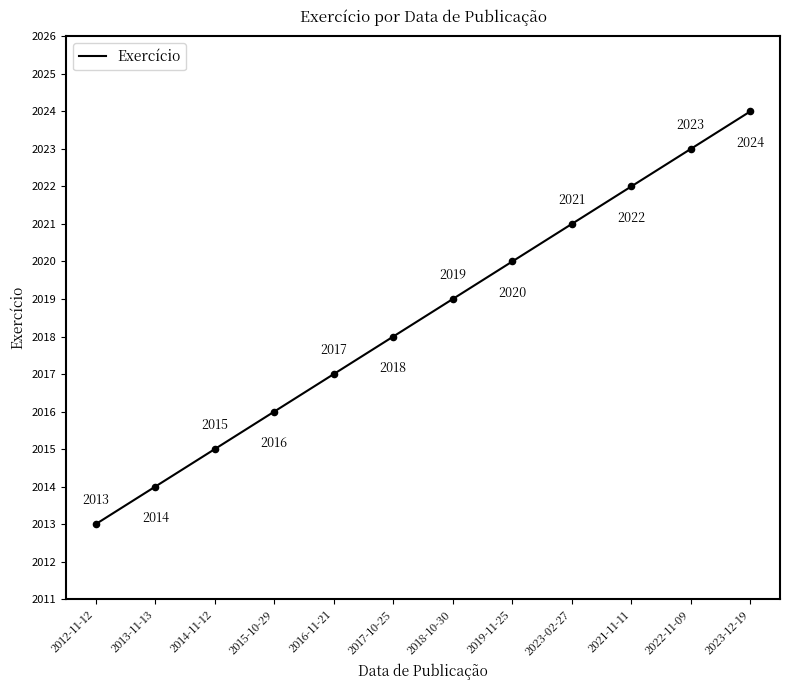

Between 2023-12-19 and 2022-11-09, which is larger?

2023-12-19